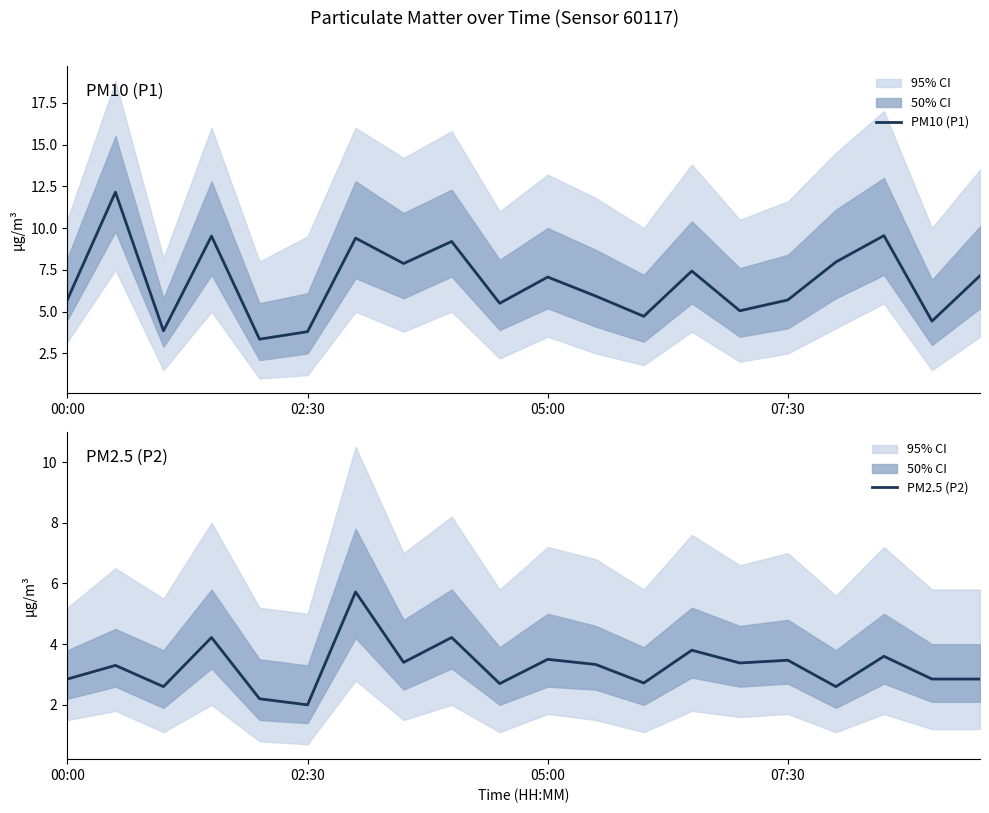

The PM10 (P1) series shows 5.7 at 07:30. True or false?

True